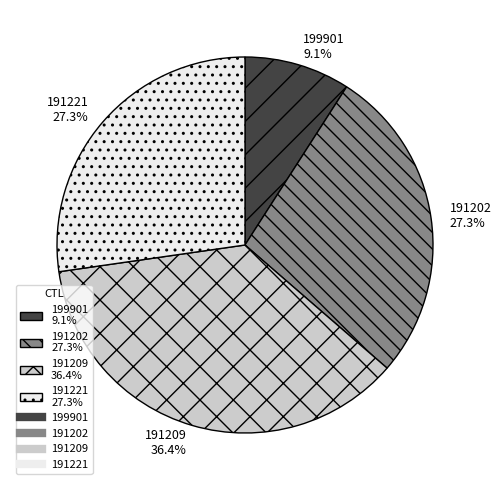

What is the ratio of the value at 191202 to the value at 199901?

3.0